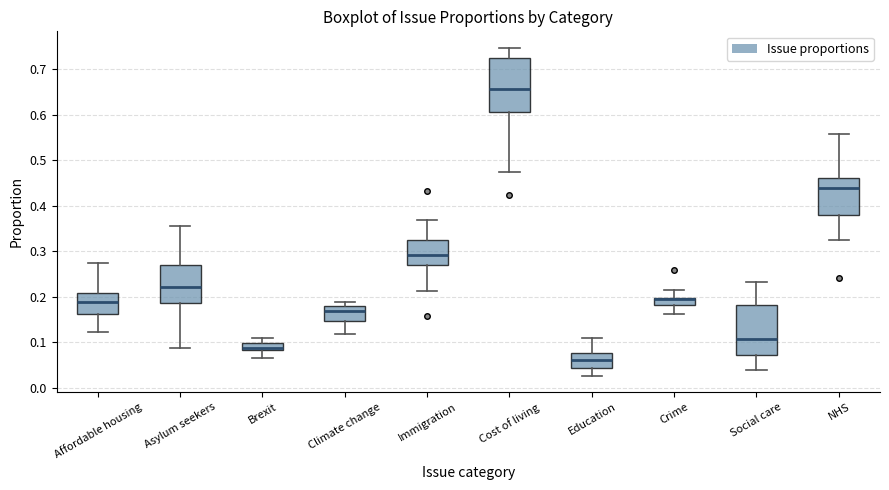

Where is the lower edge of the box for Crime on the y-axis? The values are not printed on the chart, so give them approximately, as read against the axis.

0.18